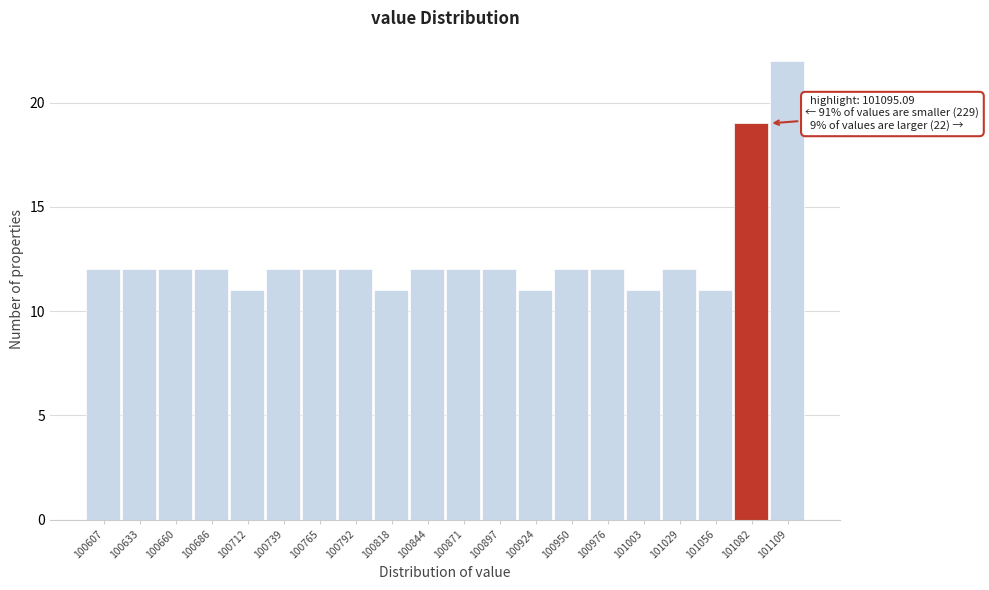

Over which range of the x-axis is the bar tallest?

101095 to 101120